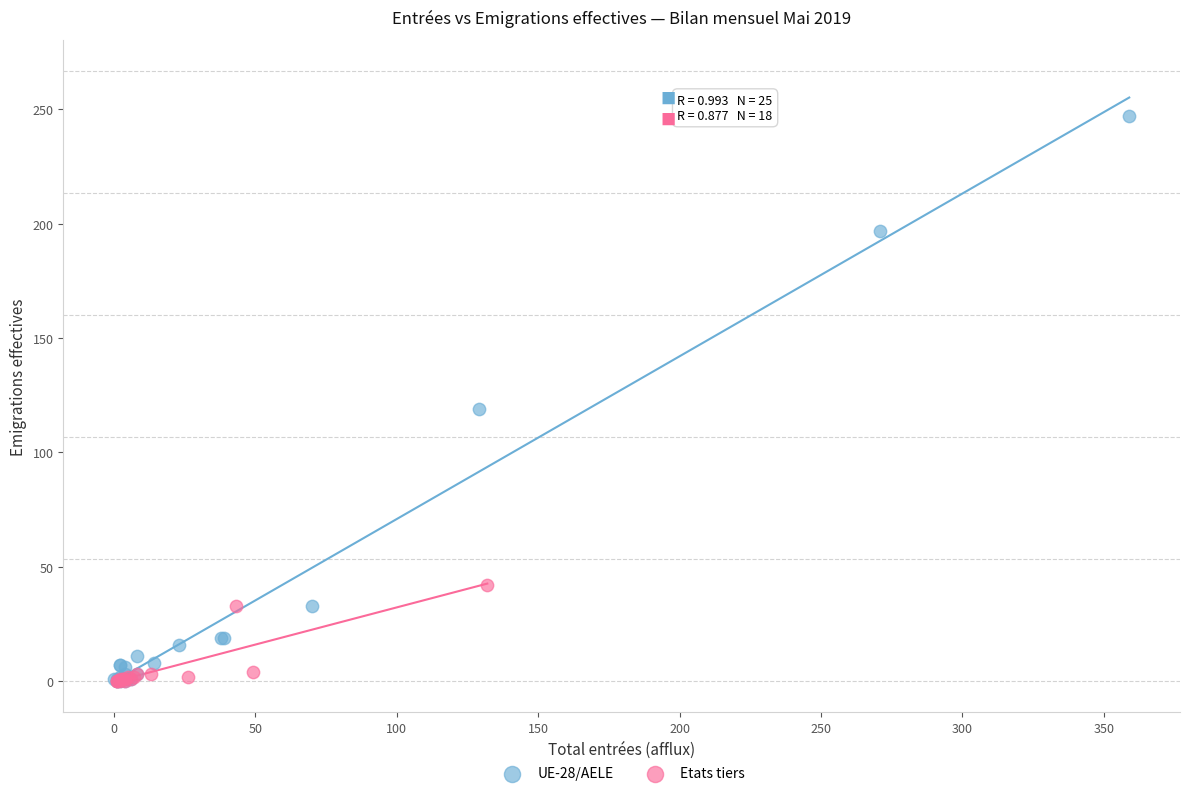

Which series has the widest spread of Y values?

UE-28/AELE